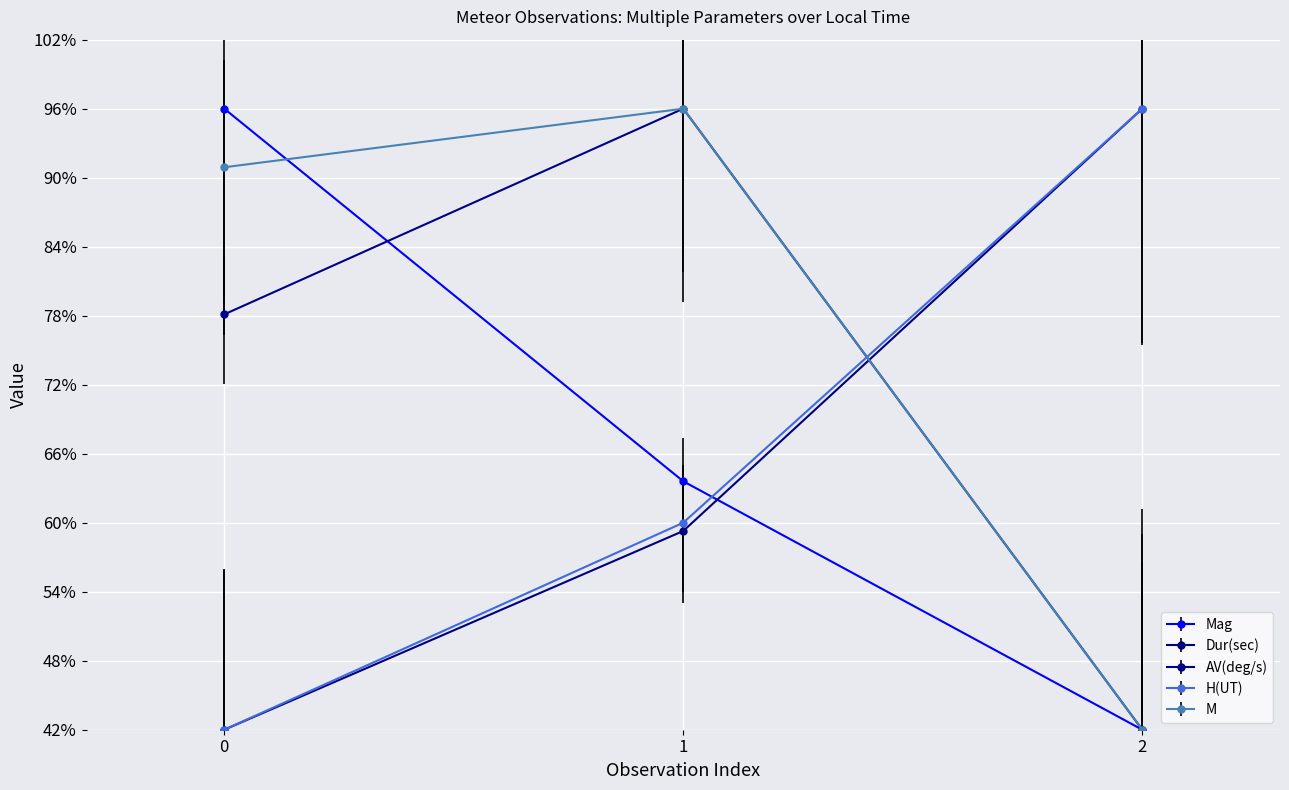

Reading right to left, list all the values displayed in this chart.

Mag: 42.0	63.6	96.0
Dur(sec): 96.0	59.3	42.0
AV(deg/s): 42.0	96.0	78.1
H(UT): 96.0	60.0	42.0
M: 42.0	96.0	90.9